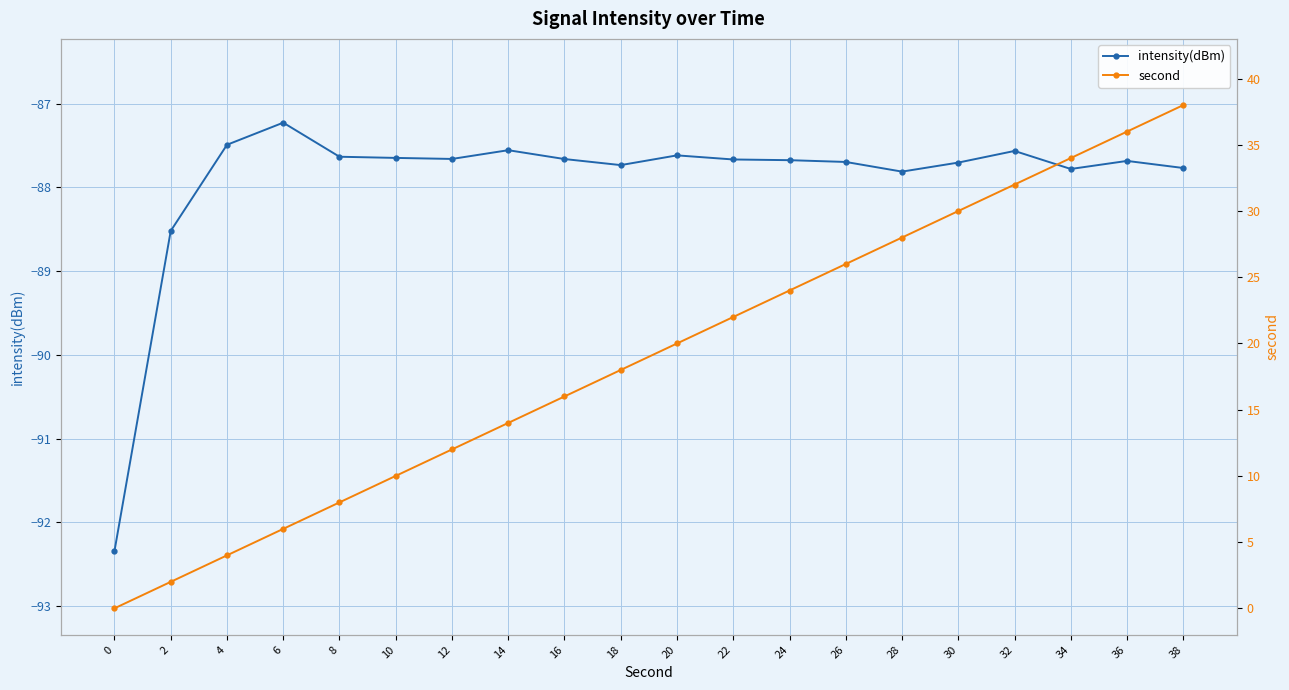

True or false: intensity(dBm) and second cross at least once.

False